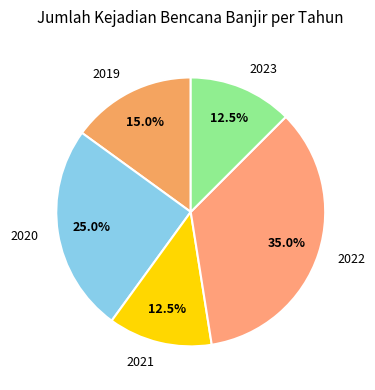

How many slices are in this pie chart?

5